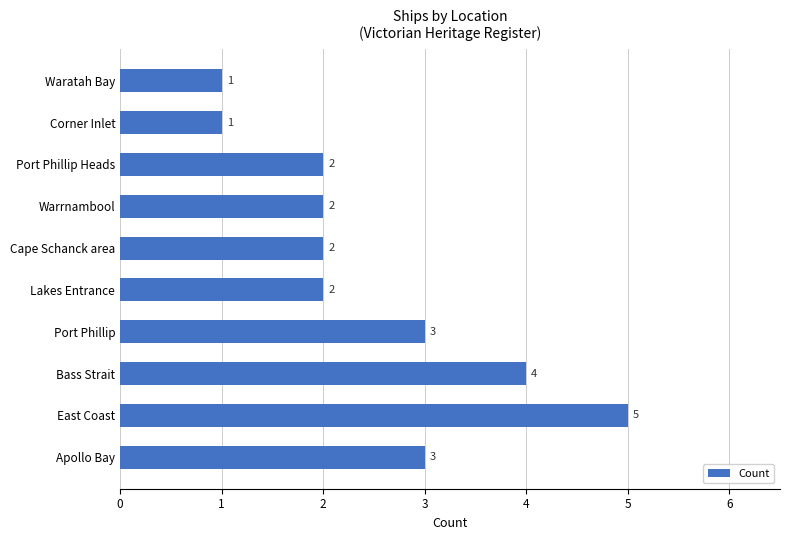

What is the sum of all values?

25